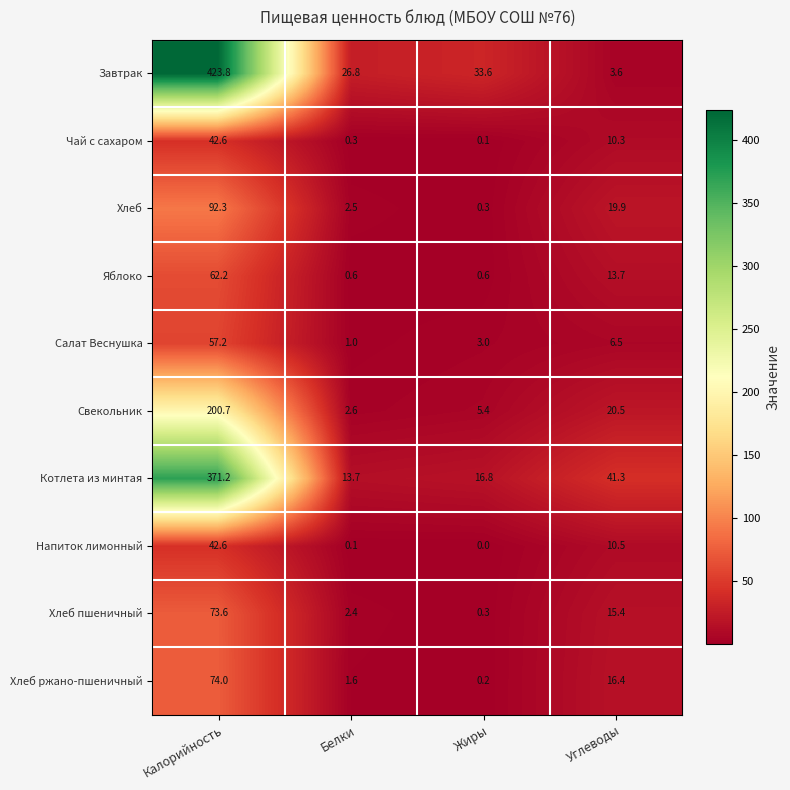

Where is Напиток лимонный nearest to the value 21?

Углеводы